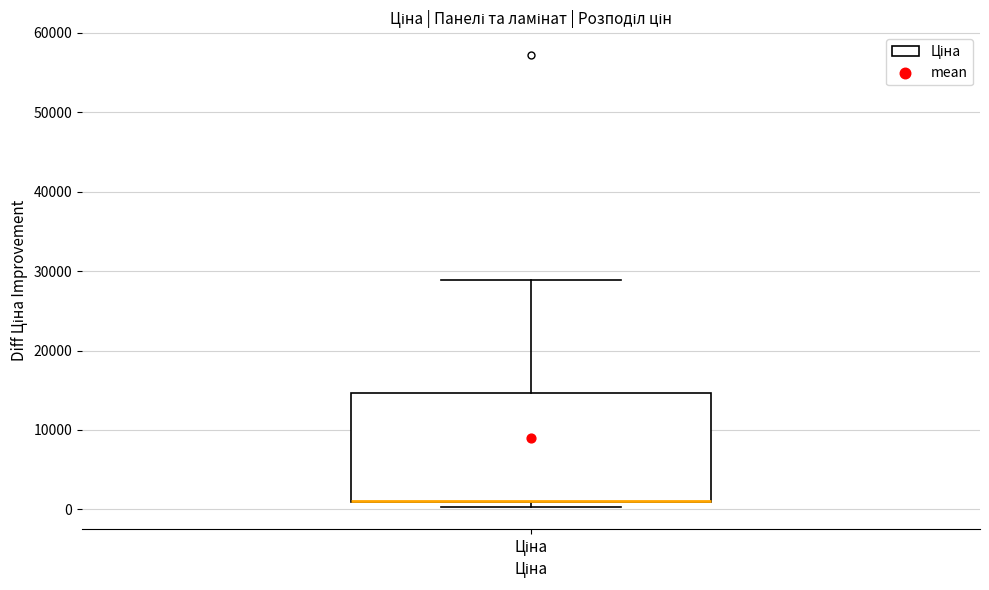

Transcribe this box plot: give where the median line is, the range the box spans, and where the two whiskers end, as read against the y-axis. The values are not printed on the chart, so give them approximately, as read against the axis.

median 1000 (drawn on the box's lower edge), box 1000 to 15000, whiskers 0 to 29000